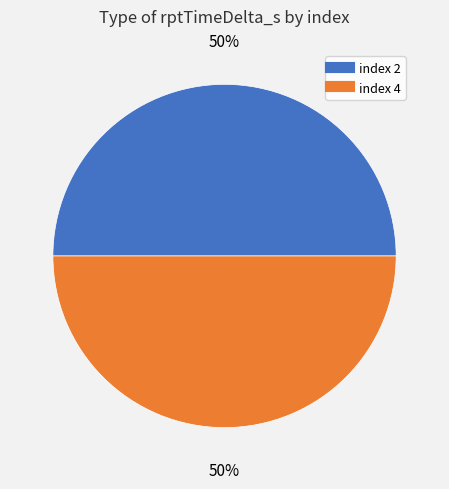

To the nearest percent, what is the average slice percentage?

50%